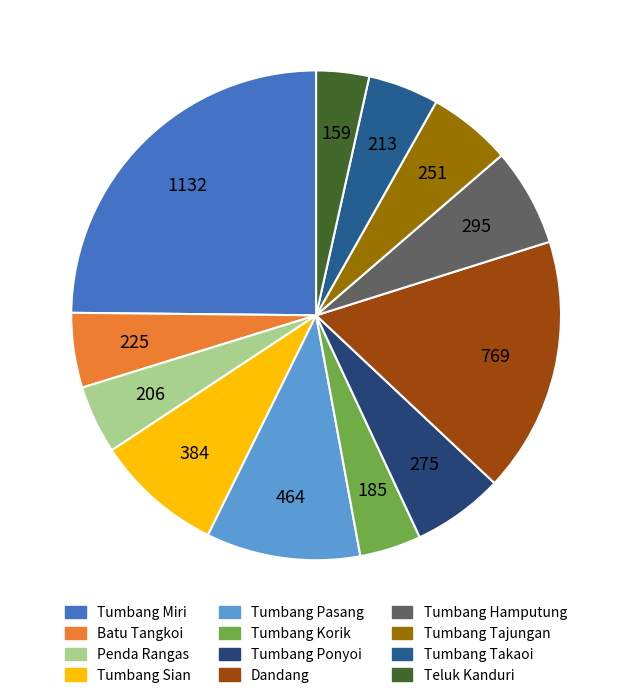

Which slice is the smallest?

Teluk Kanduri